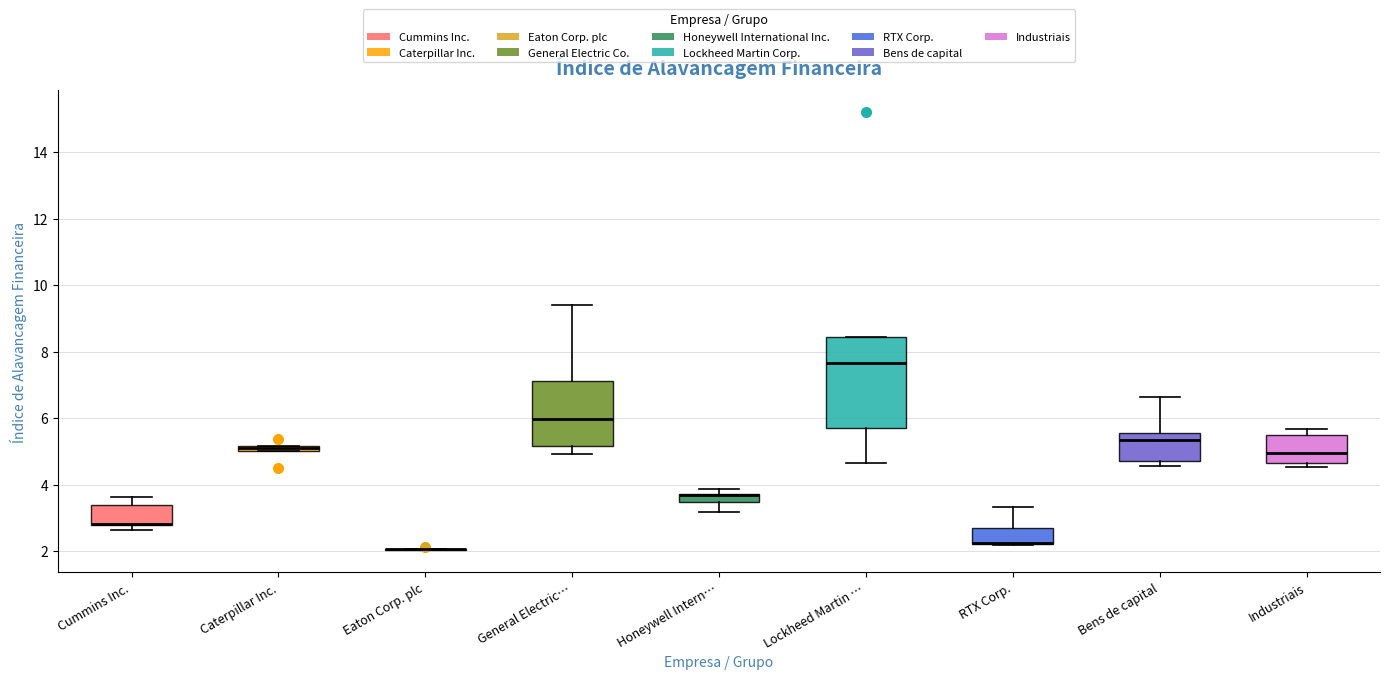

Which box is the tallest, from its lower edge to its upper edge?

Lockheed Martin …